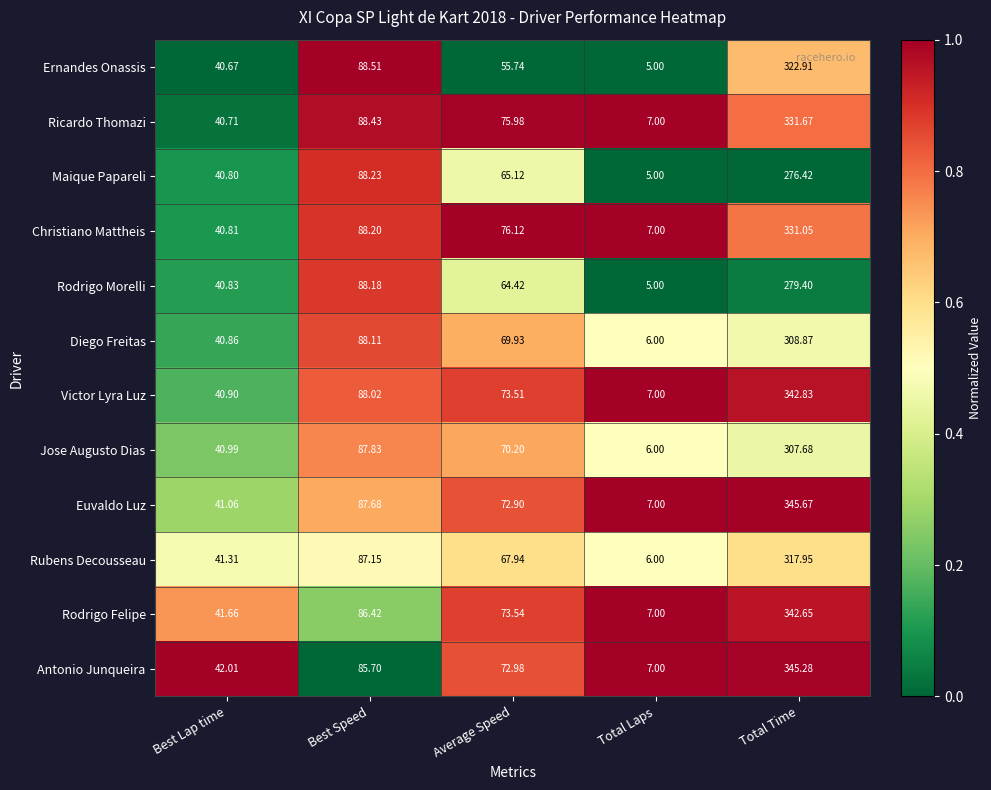

Which series has the largest total across all categories?

Euvaldo Luz